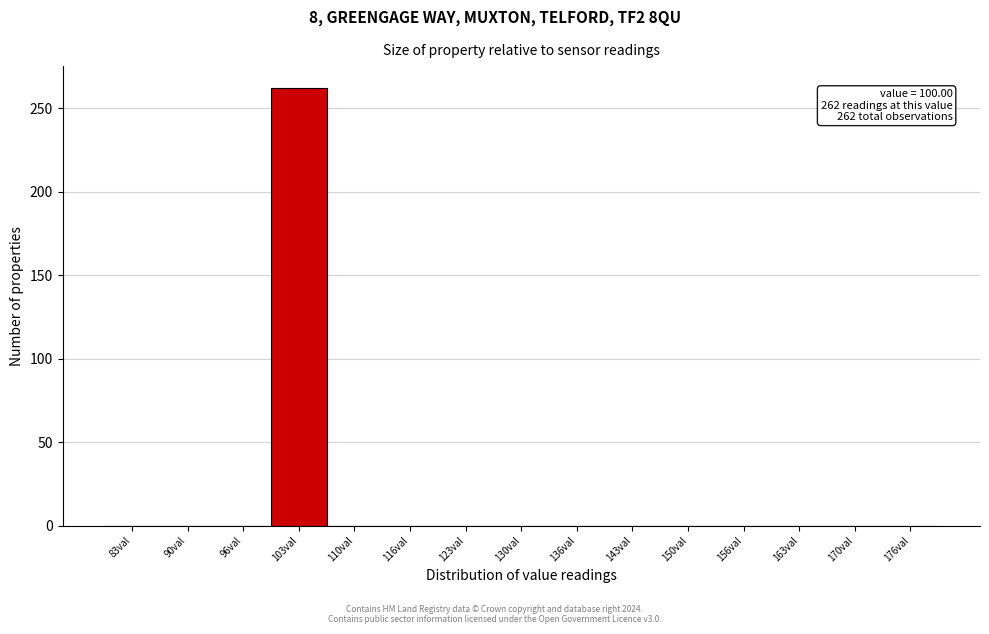

Over which range of the x-axis is the bar tallest?

100 to 107